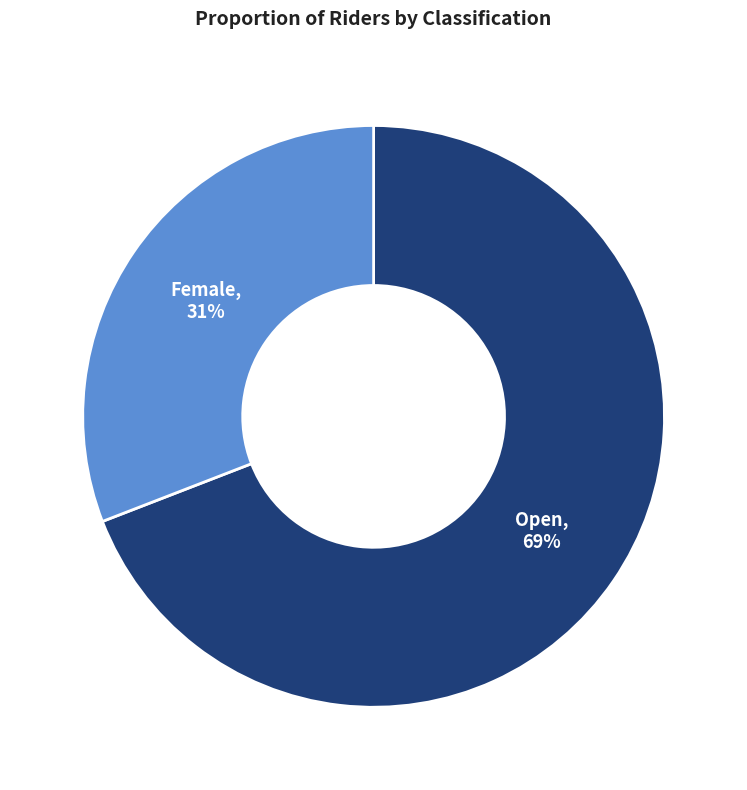

To the nearest percent, what is the average slice percentage?

50%